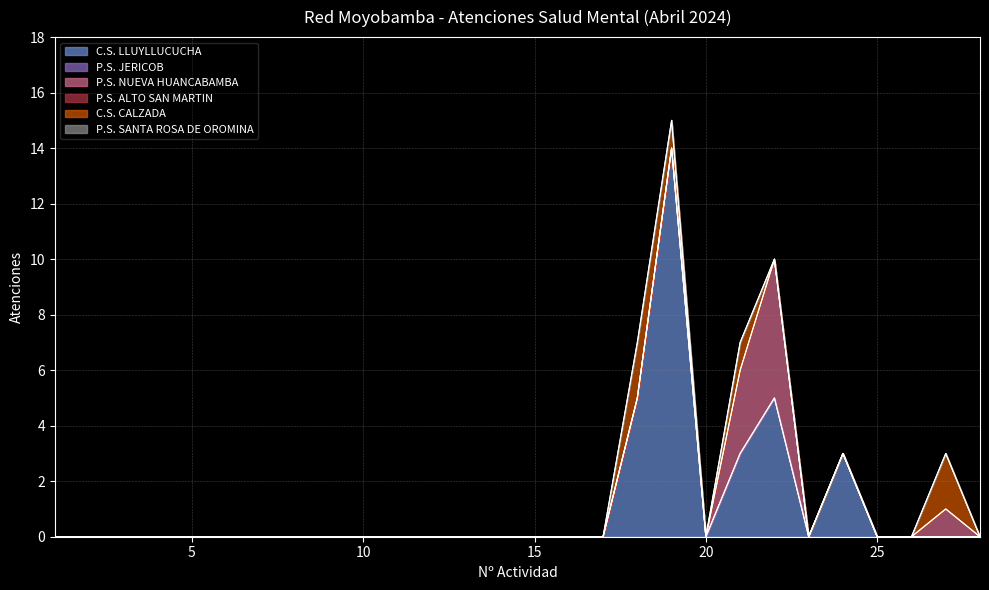

At how many categories does at least one series exceed 9?

1